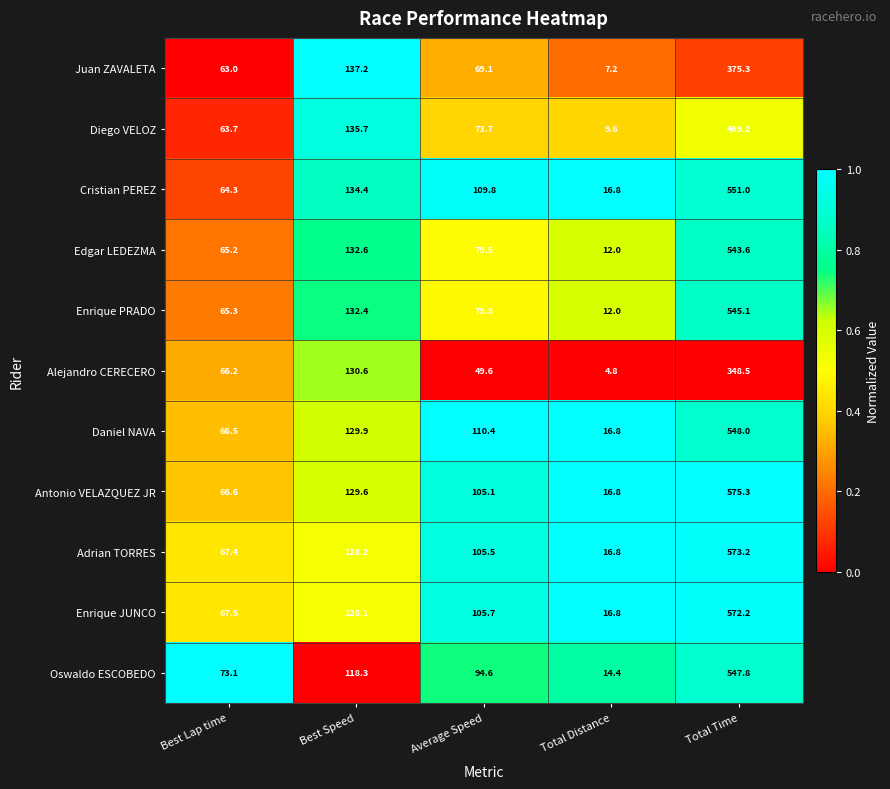

What is the greatest value displayed?

575.3